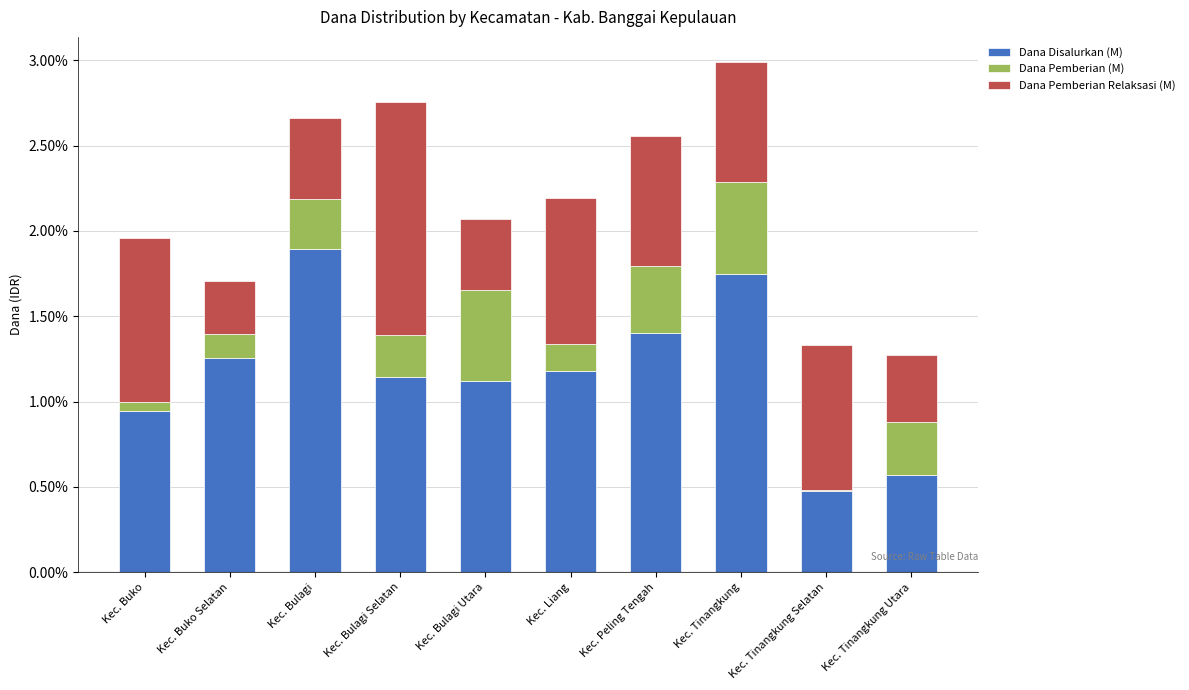

Which series has the largest total across all categories?

Dana Disalurkan (M)